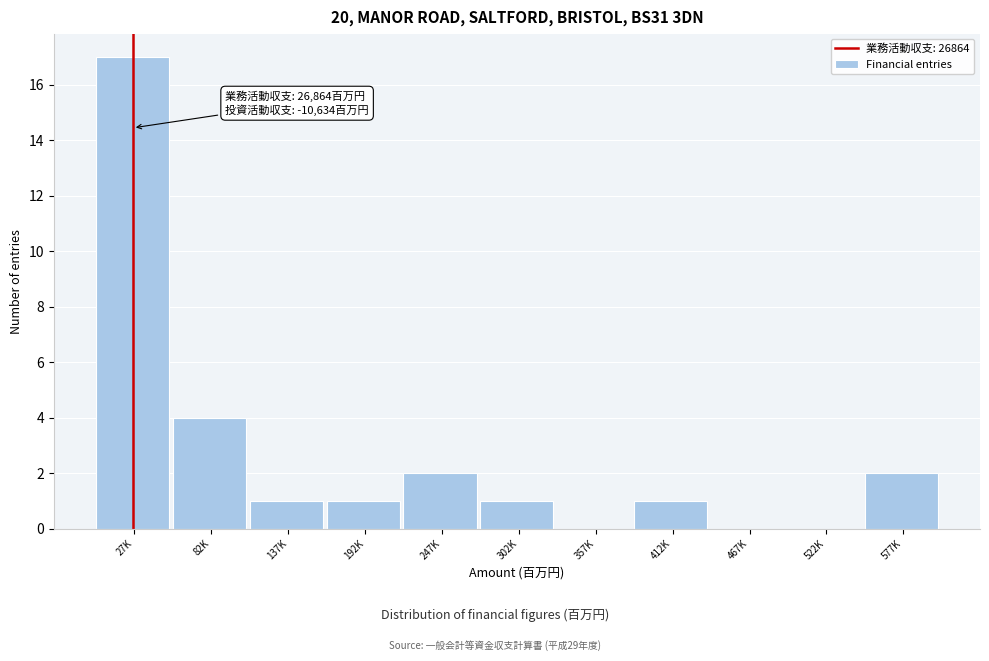

Reading left to right, transcribe all the data shown in this chart.

27K=17	82K=4	137K=1	192K=1	247K=2	302K=1	357K=0	412K=1	467K=0	522K=0	577K=2